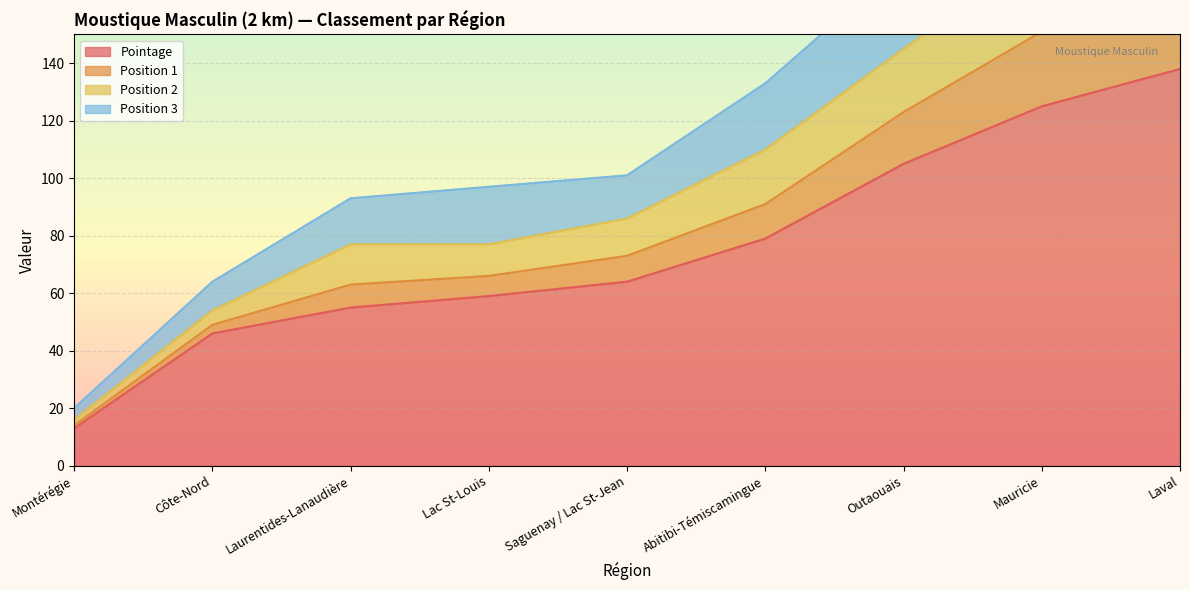

True or false: Position 2 and Position 1 cross at least once.

False